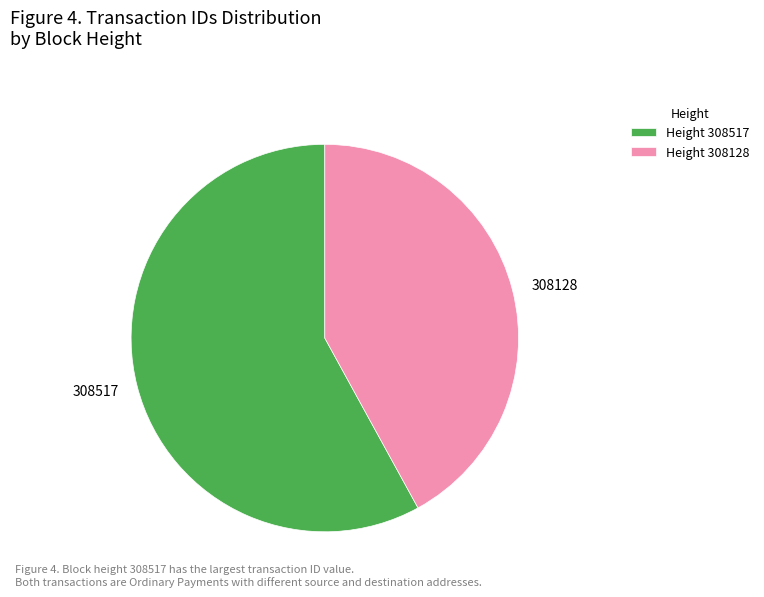

Approximately how many times larger is the value at 308517 compared to 308128?

1.4